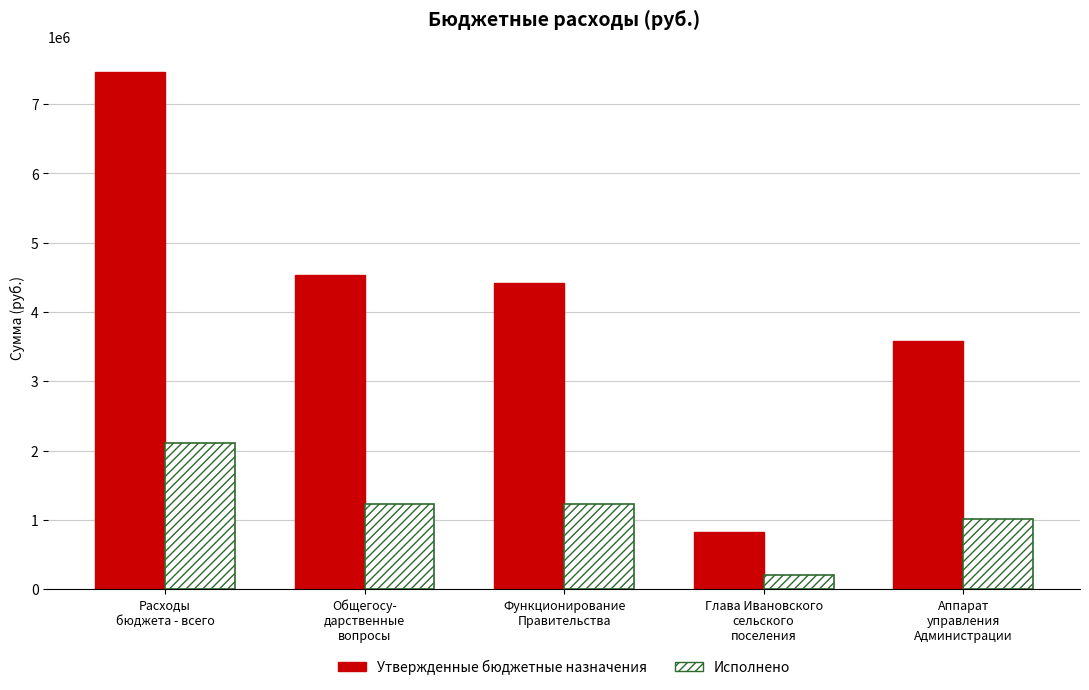

At how many categories does at least one series exceed 4334164?

3